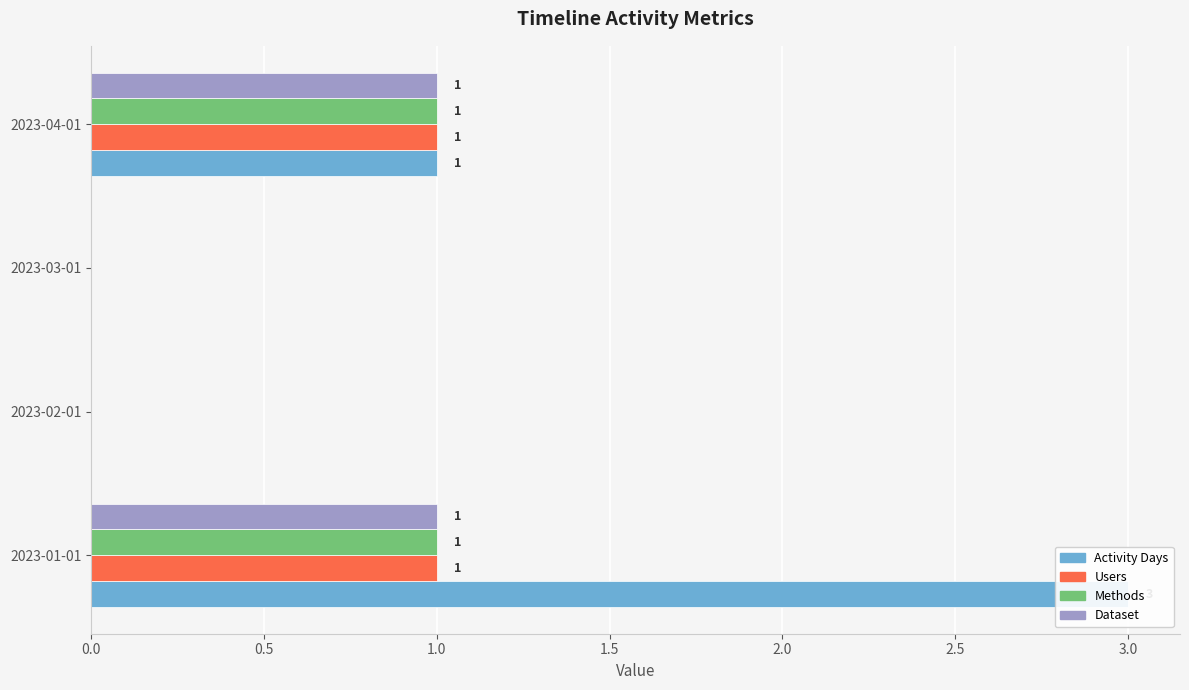

How many bars are there in each group?

4